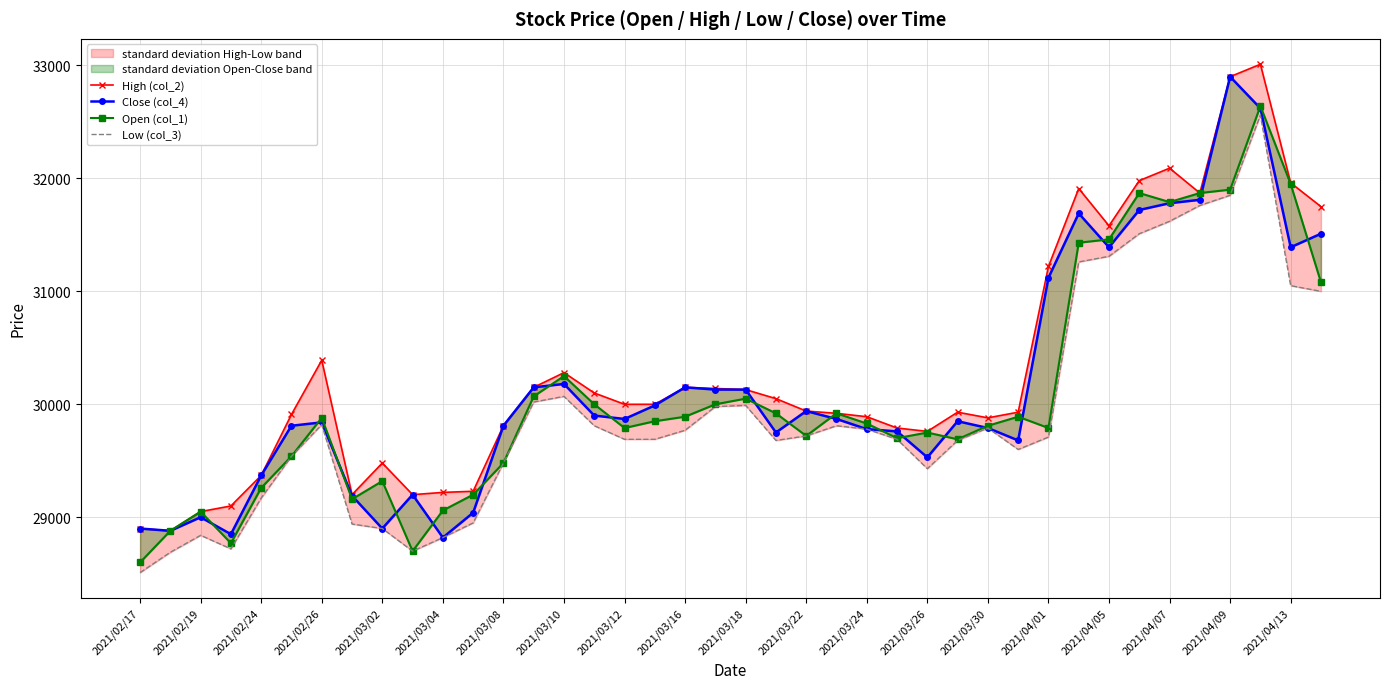

In Low (col_3), how many points are lower than both neighbors (excluding endpoints)?

5